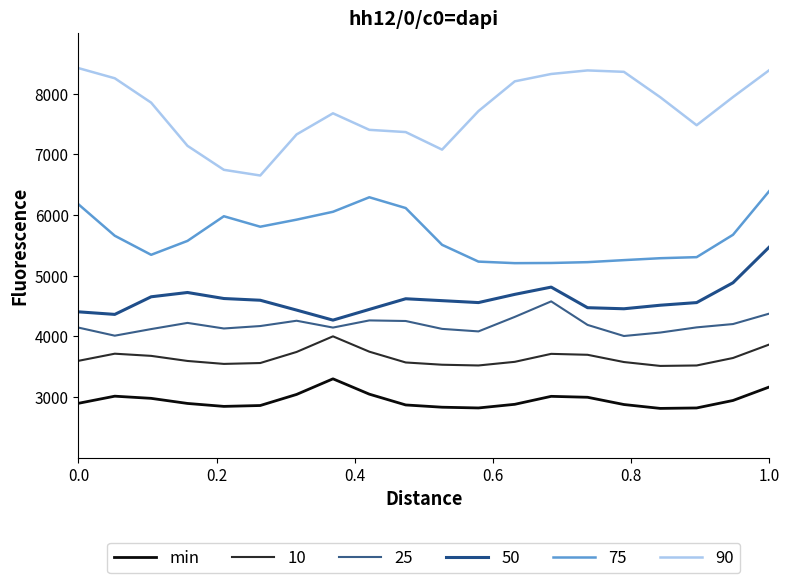

How many lines are shown in the chart?

6